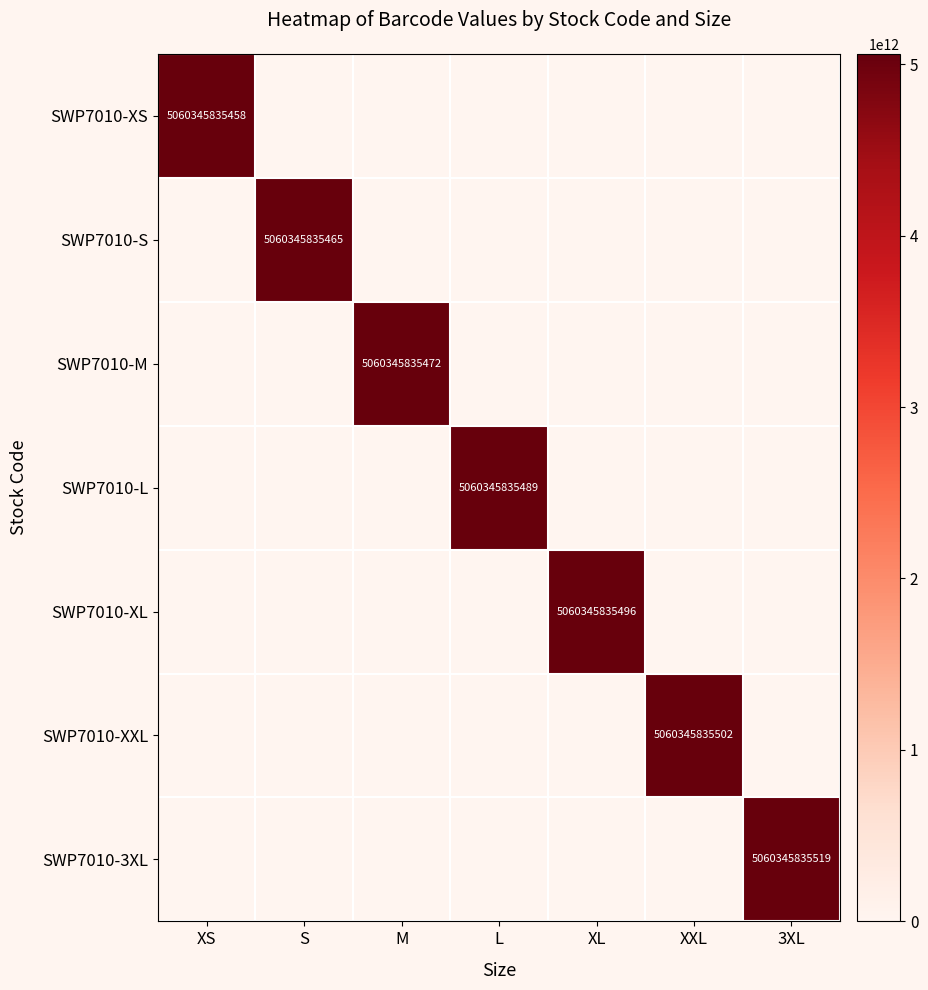

The SWP7010-S series shows 5060345835465 at S. True or false?

True